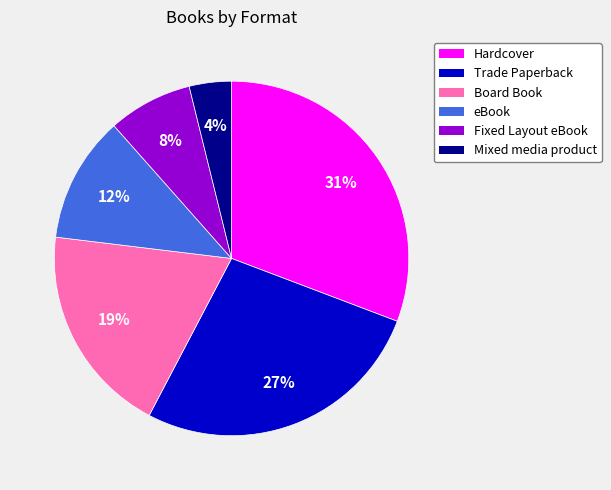

Is the sum of Hardcover and Fixed Layout eBook greater than half?

No